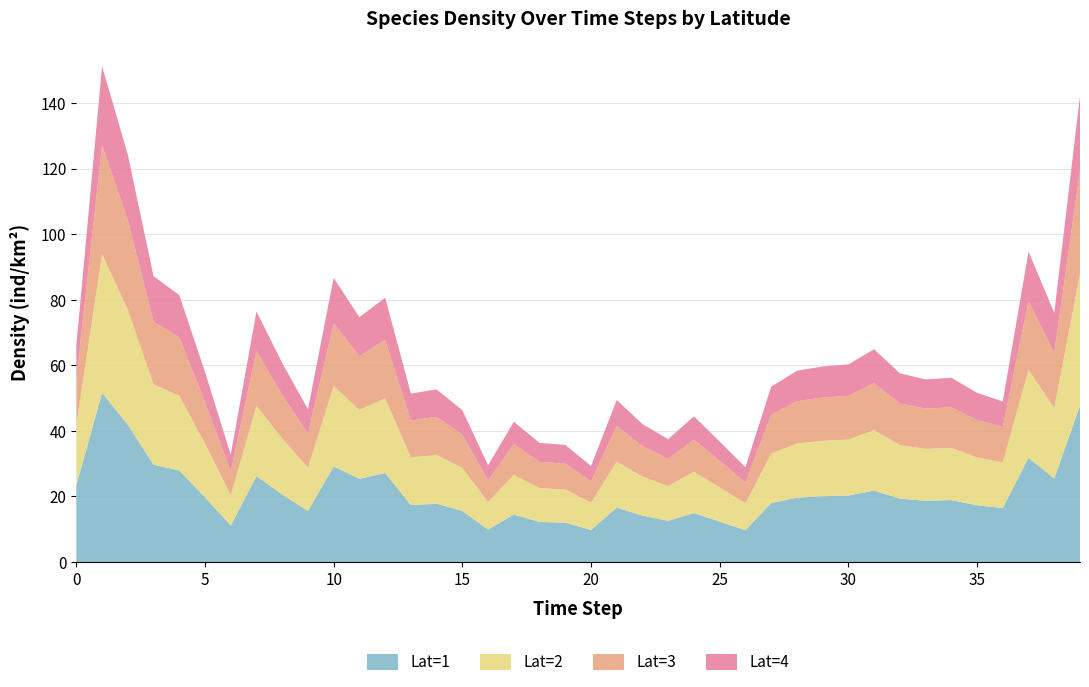

Reading left to right, extract all data points from this chart.

Lat=1: 0=23.4	1=51.6	2=41.9	3=29.7	4=27.9	5=19.8	6=11.1	7=26.2	8=20.6	9=15.6	10=29.2	11=25.4	12=27.2	13=17.4	14=17.8	15=15.6	16=9.9	17=14.5	18=12.2	19=12.0	20=9.8	21=16.6	22=14.2	23=12.6	24=15.0	25=12.3	26=9.7	27=18.0	28=19.7	29=20.1	30=20.3	31=21.8	32=19.4	33=18.7	34=18.9	35=17.3	36=16.5	37=31.8	38=25.5	39=47.8
Lat=2: 0=18.2	1=42.3	2=35.1	3=24.5	4=22.8	5=16.3	6=9.2	7=21.4	8=17.1	9=13.2	10=24.5	11=21.0	12=22.8	13=14.5	14=14.9	15=13.1	16=8.4	17=12.1	18=10.3	19=10.1	20=8.3	21=14.0	22=11.9	23=10.6	24=12.6	25=10.4	26=8.2	27=15.1	28=16.5	29=16.9	30=17.1	31=18.4	32=16.3	33=15.8	34=15.9	35=14.6	36=13.9	37=26.8	38=21.5	39=40.2
Lat=3: 0=14.1	1=33.2	2=27.4	3=19.1	4=17.8	5=12.7	6=7.2	7=16.7	8=13.3	9=10.3	10=19.1	11=16.4	12=17.8	13=11.3	14=11.6	15=10.2	16=6.5	17=9.4	18=8.0	19=7.9	20=6.5	21=10.9	22=9.3	23=8.3	24=9.8	25=8.1	26=6.4	27=11.8	28=12.9	29=13.2	30=13.3	31=14.3	32=12.7	33=12.3	34=12.4	35=11.4	36=10.8	37=20.9	38=16.8	39=31.4
Lat=4: 0=10.2	1=24.1	2=19.9	3=13.9	4=12.9	5=9.2	6=5.2	7=12.1	8=9.7	9=7.5	10=13.9	11=11.9	12=12.9	13=8.2	14=8.4	15=7.4	16=4.7	17=6.8	18=5.8	19=5.7	20=4.7	21=7.9	22=6.7	23=6.0	24=7.1	25=5.9	26=4.6	27=8.6	28=9.3	29=9.5	30=9.6	31=10.4	32=9.2	33=8.9	34=9.0	35=8.3	36=7.8	37=15.2	38=12.2	39=22.8